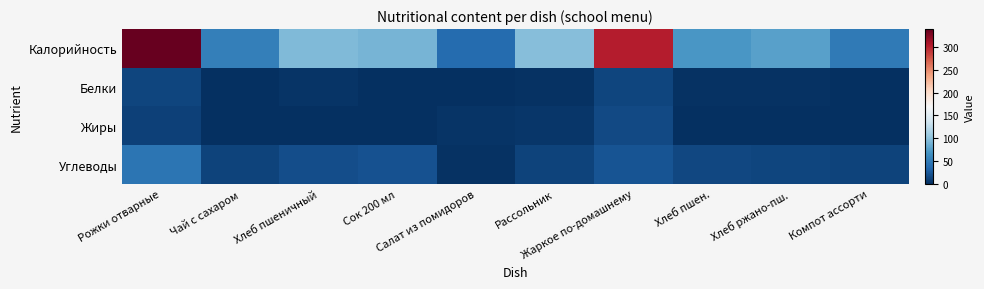

At which category does the chart reach its minimum across all series?

Сок 200 мл